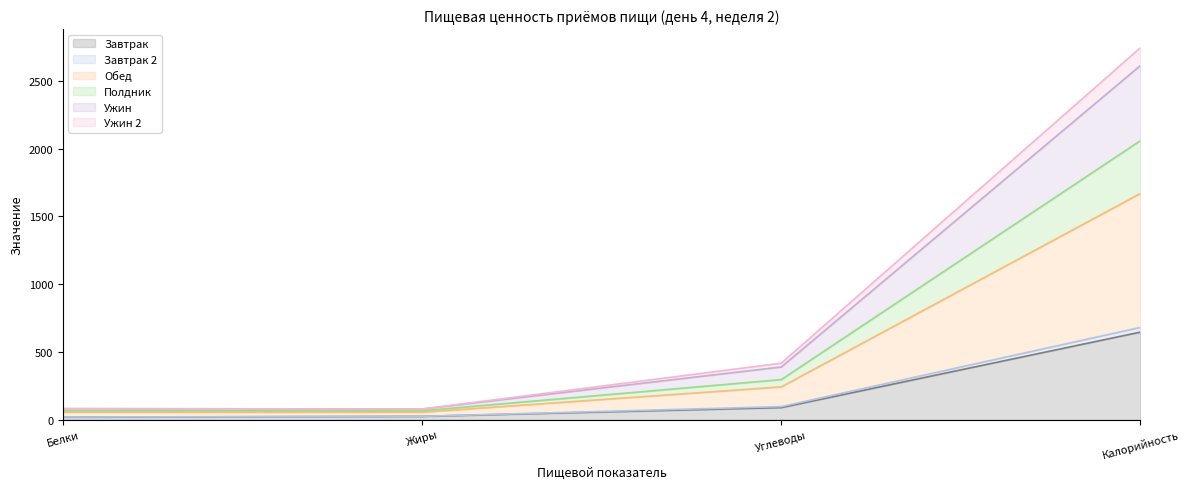

The Завтрак series shows 89.2 at Углеводы. True or false?

True